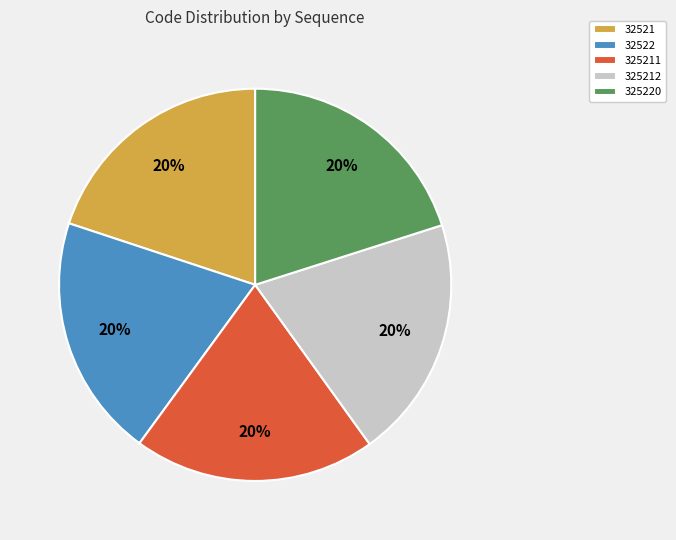

Count the number of slices in the pie.

5